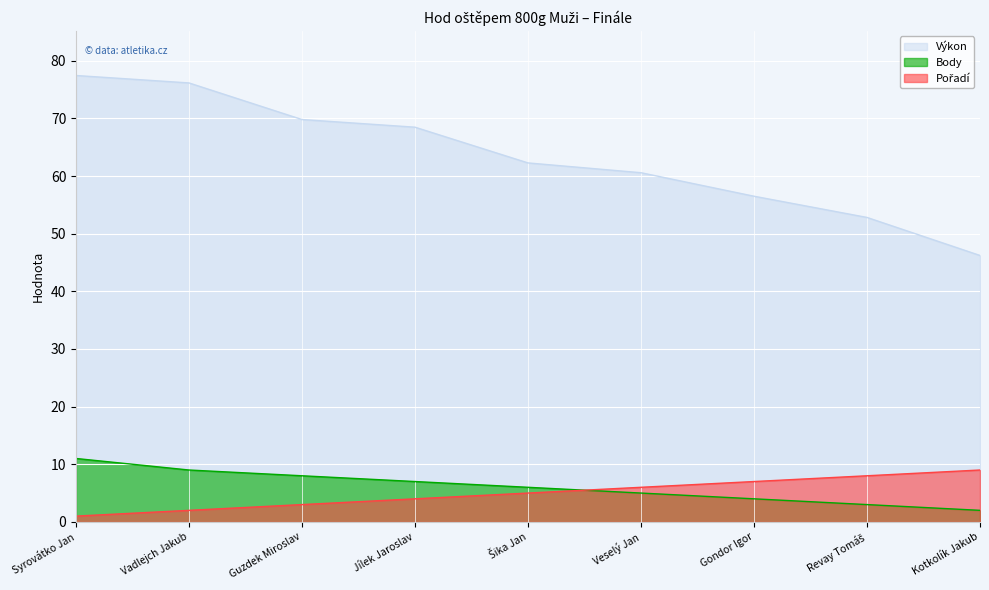

What is the maximum value for Body?

11.0